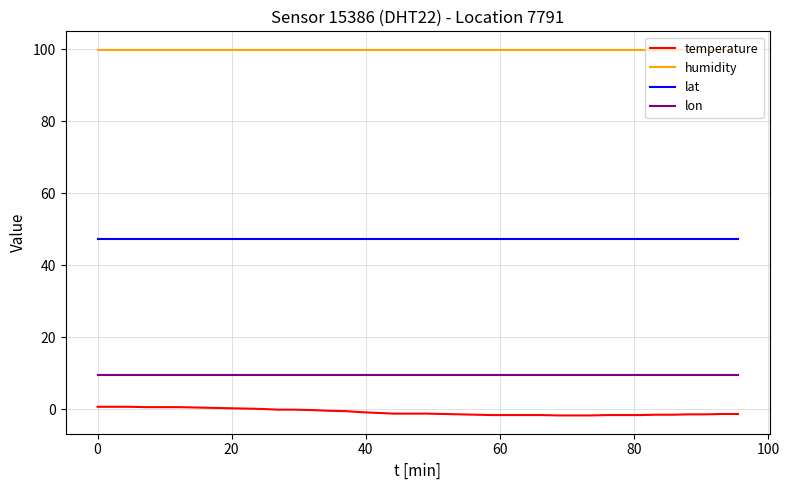

Which series has the largest total across all categories?

humidity